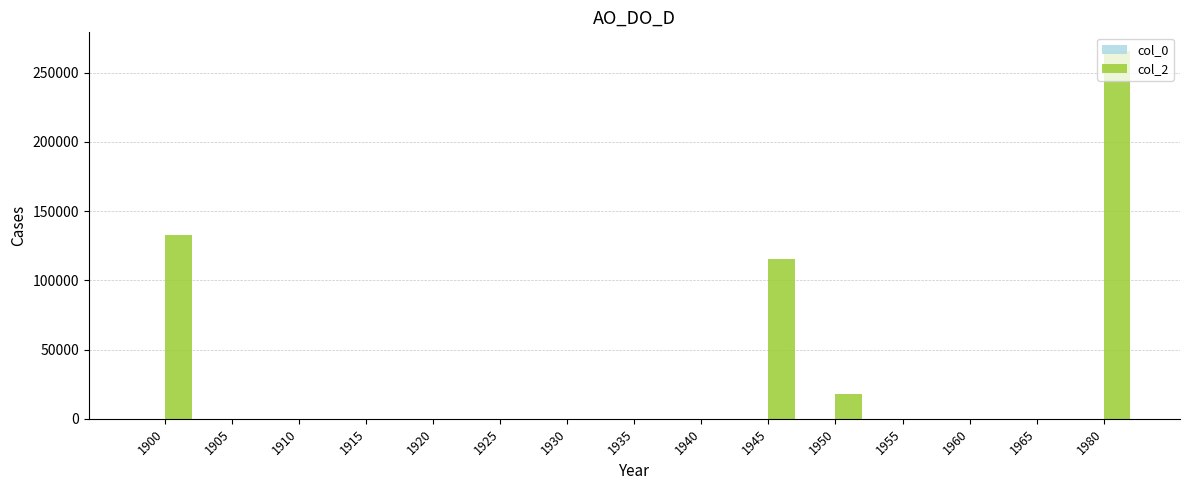

What is the greatest value displayed?

265792